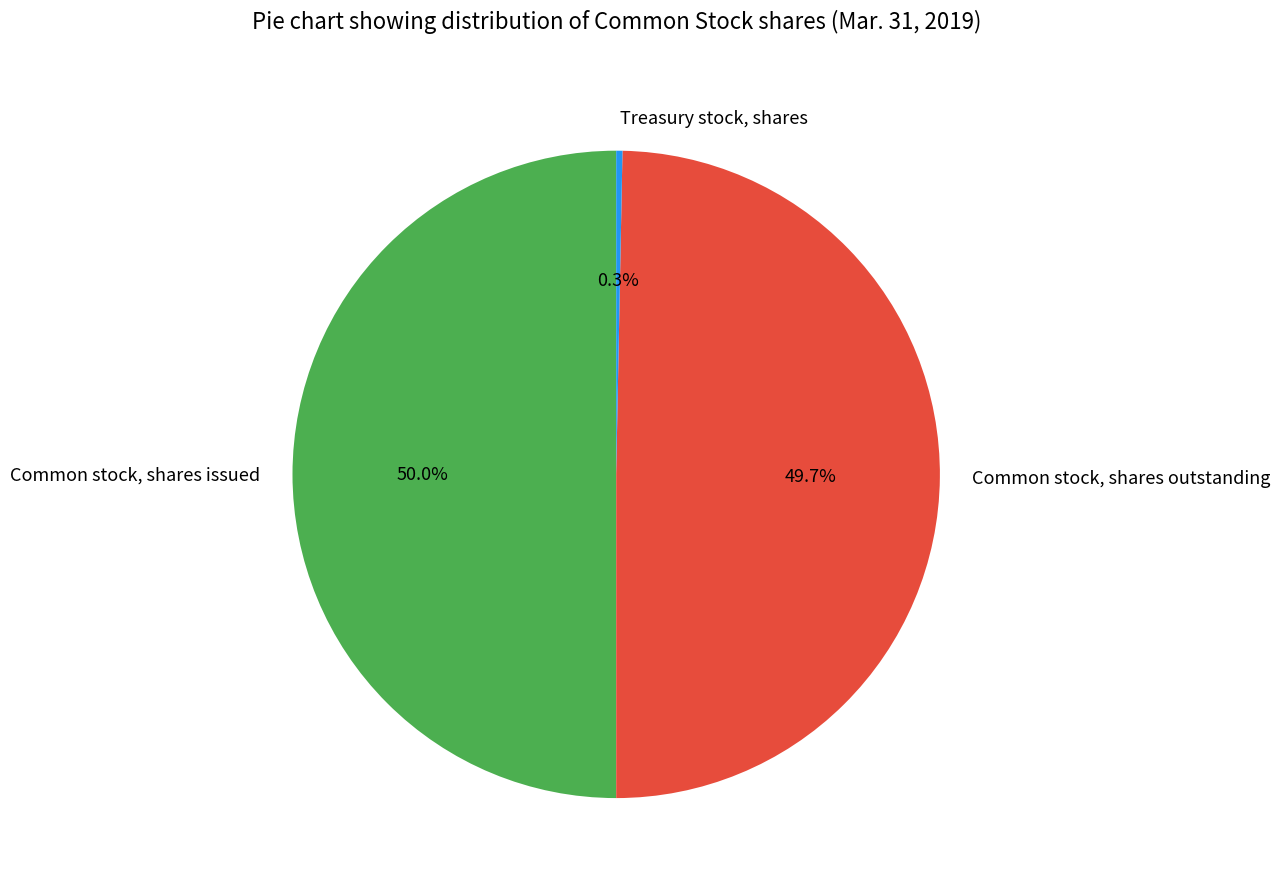

Rank the categories by value from highest to lowest.

Common stock, shares issued, Common stock, shares outstanding, Treasury stock, shares